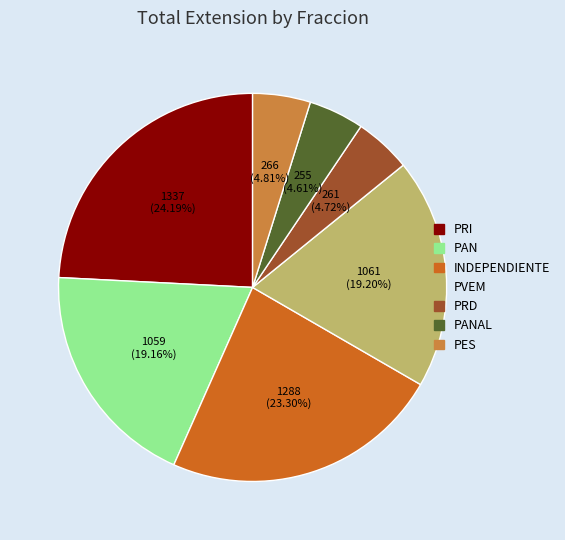

Is there any slice that represents more than half of the pie?

No